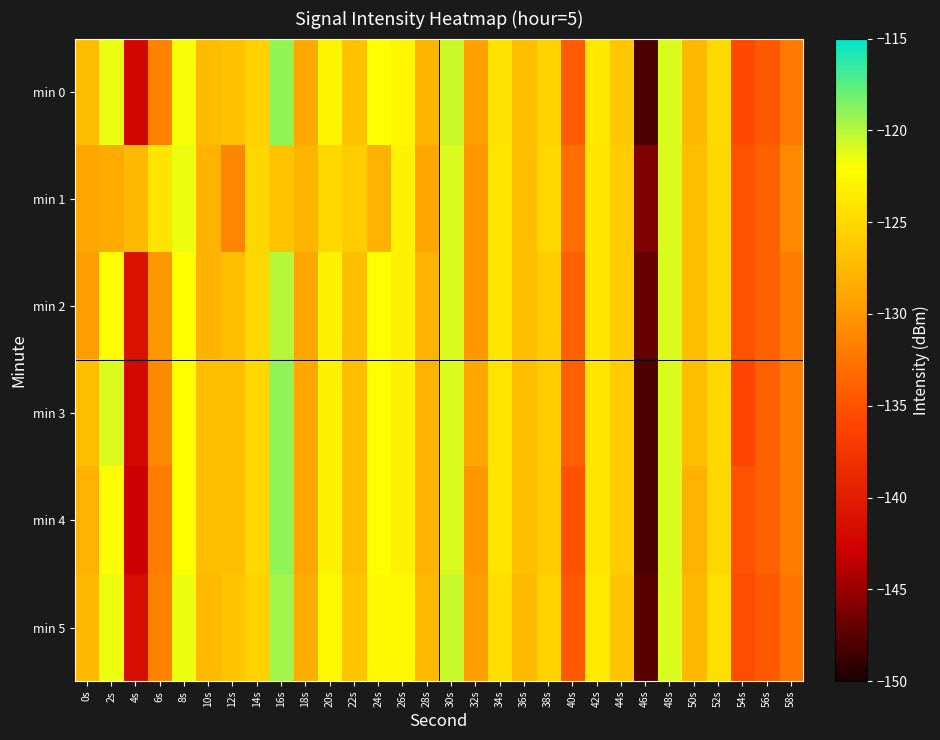

At which category is the sum across all series the highest?

16s